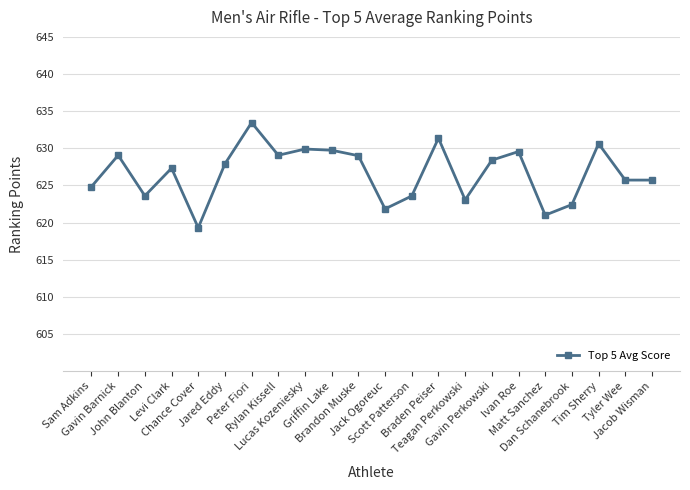

What is the smallest value displayed?

619.3